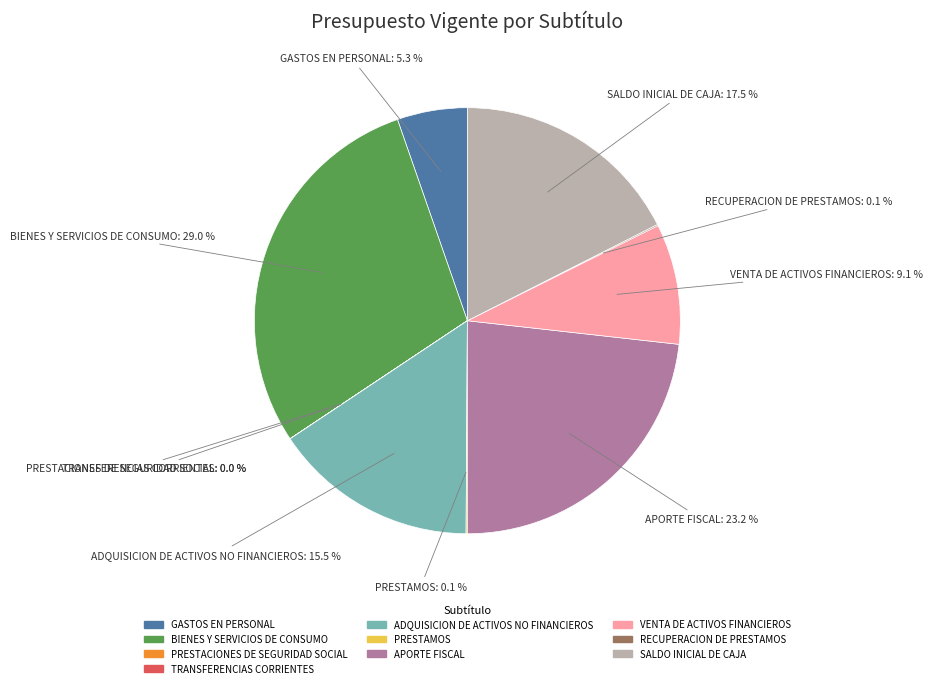

Do VENTA DE ACTIVOS FINANCIEROS and SALDO INICIAL DE CAJA together represent more than half of the pie?

No